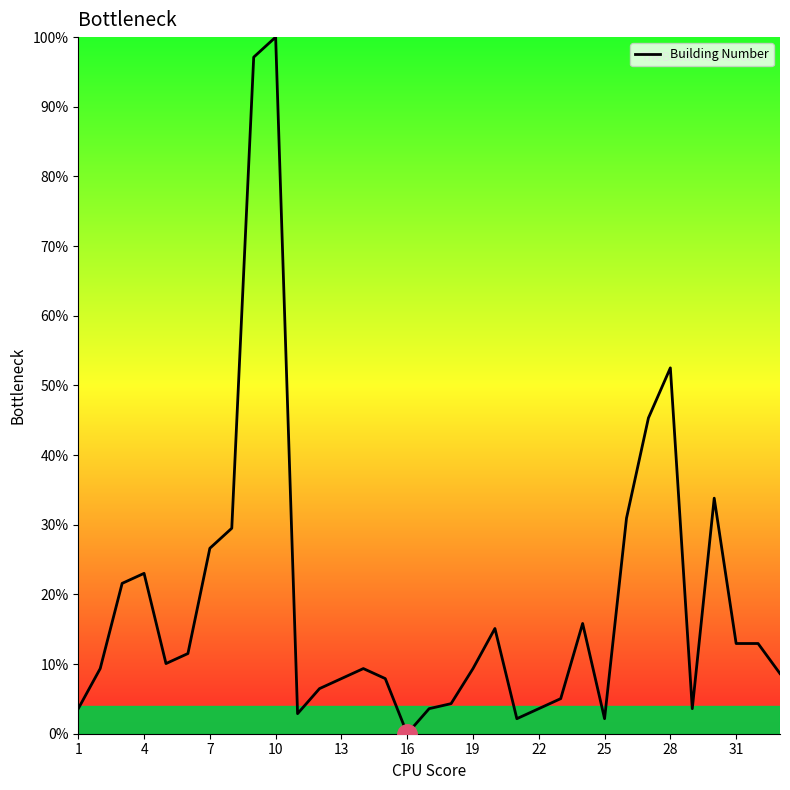

Is this an area chart (filled region under the line)?

No